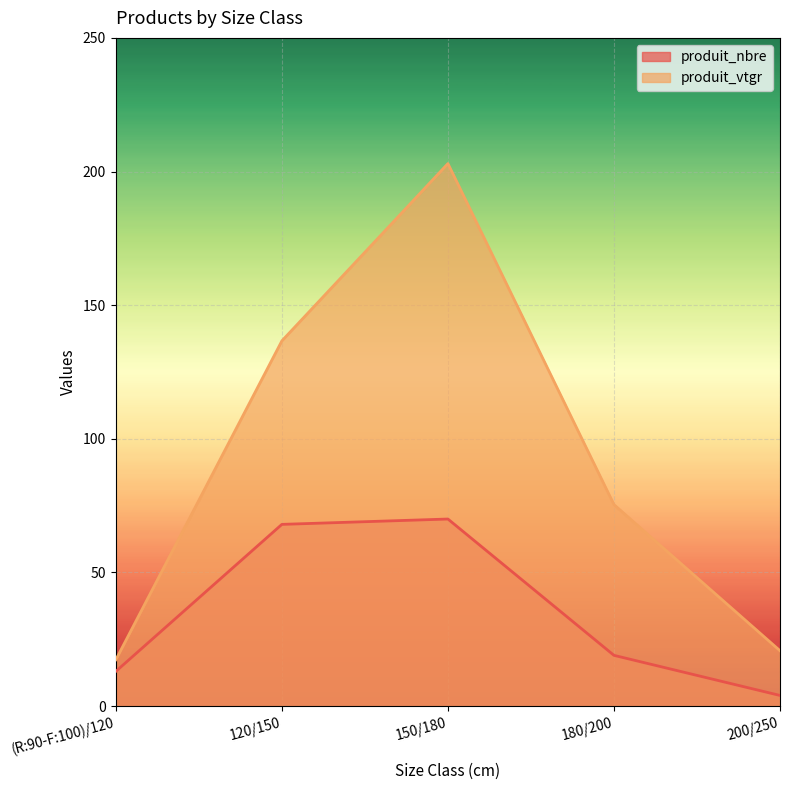

Count the number of categories in the chart.

5